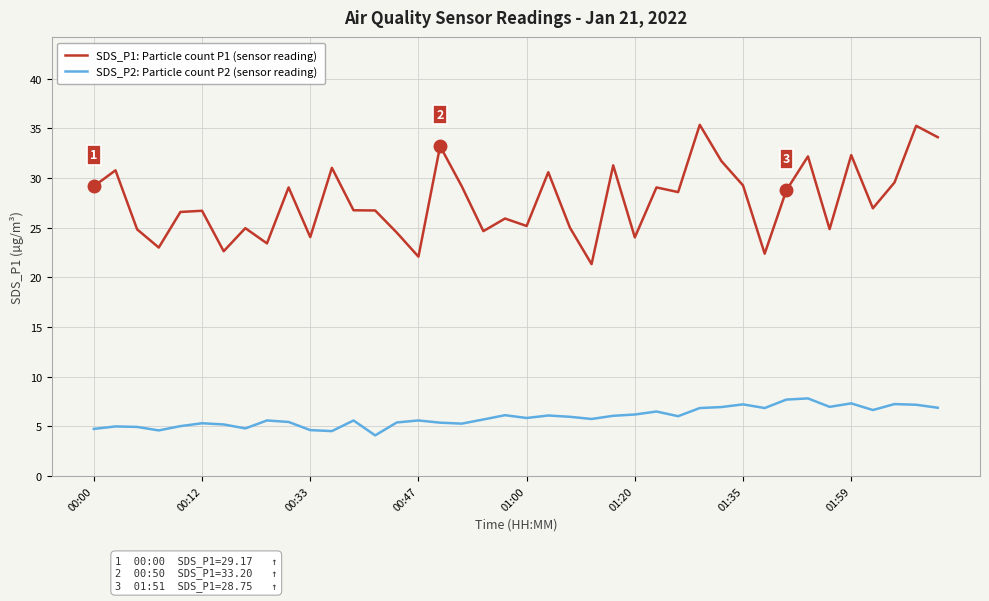

Rank the series by their average value, from highest to lowest.

SDS_P1: Particle count P1 (sensor reading), SDS_P2: Particle count P2 (sensor reading)